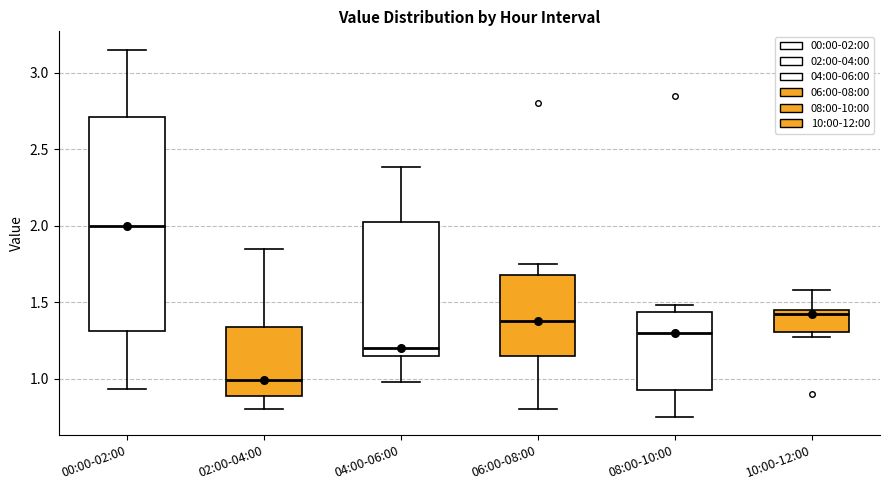

Reading left to right, read every box against the y-axis: the position of its median line, the range the box covers, and the ends of its whiskers. The values are not printed on the chart, so give them approximately, as read against the axis.

00:00-02:00: median 2.00, box 1.30 to 2.70, whiskers 0.95 to 3.15
02:00-04:00: median 1.00, box 0.90 to 1.35, whiskers 0.80 to 1.85
04:00-06:00: median 1.20, box 1.15 to 2.05, whiskers 1.00 to 2.40
06:00-08:00: median 1.40, box 1.15 to 1.70, whiskers 0.80 to 1.75
08:00-10:00: median 1.30, box 0.95 to 1.45, whiskers 0.75 to 1.50
10:00-12:00: median 1.45 (just below the box's upper edge), box 1.30 to 1.45, whiskers 1.25 to 1.60